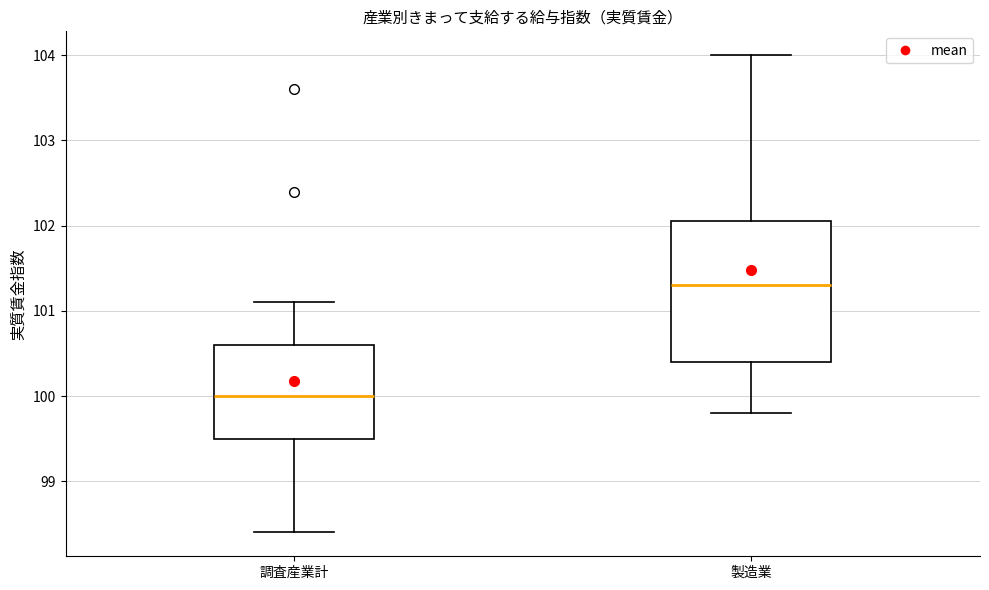

Reading left to right, transcribe this box plot: for each box, give where its median line is, the range the box spans, and where its two whiskers end, as read against the y-axis. The values are not printed on the chart, so give them approximately, as read against the axis.

調査産業計: median 100.0, box 99.5 to 100.6, whiskers 98.4 to 101.1
製造業: median 101.3, box 100.4 to 102.1, whiskers 99.8 to 104.0